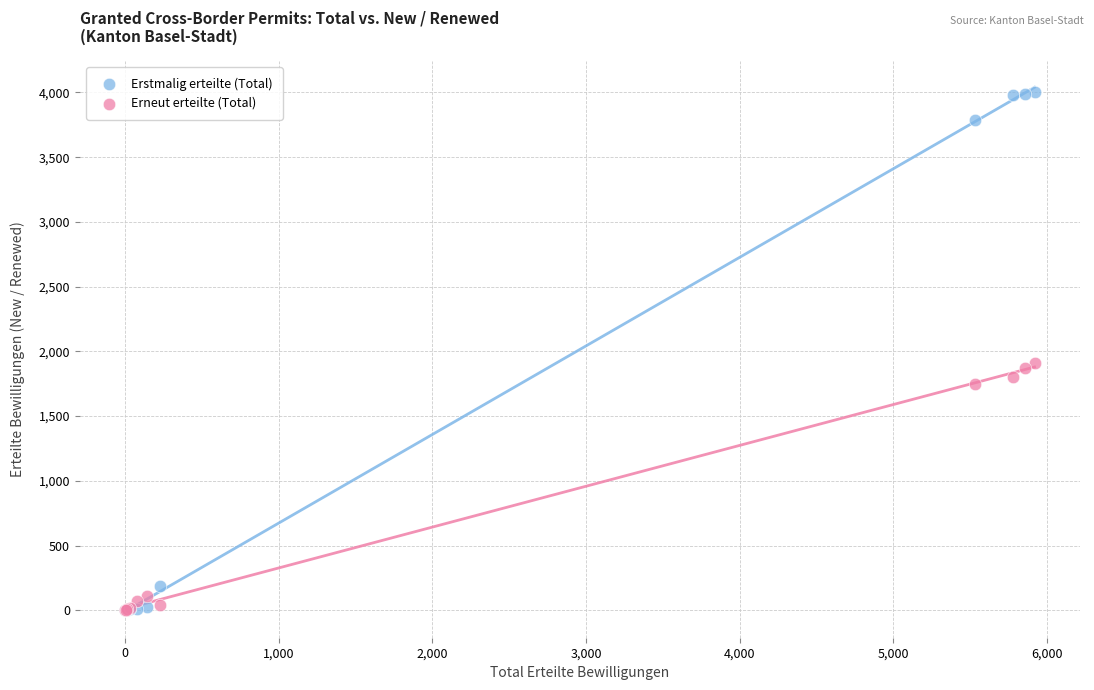

What are all the series names shown in the legend?

Erstmalig erteilte (Total), Erneut erteilte (Total)